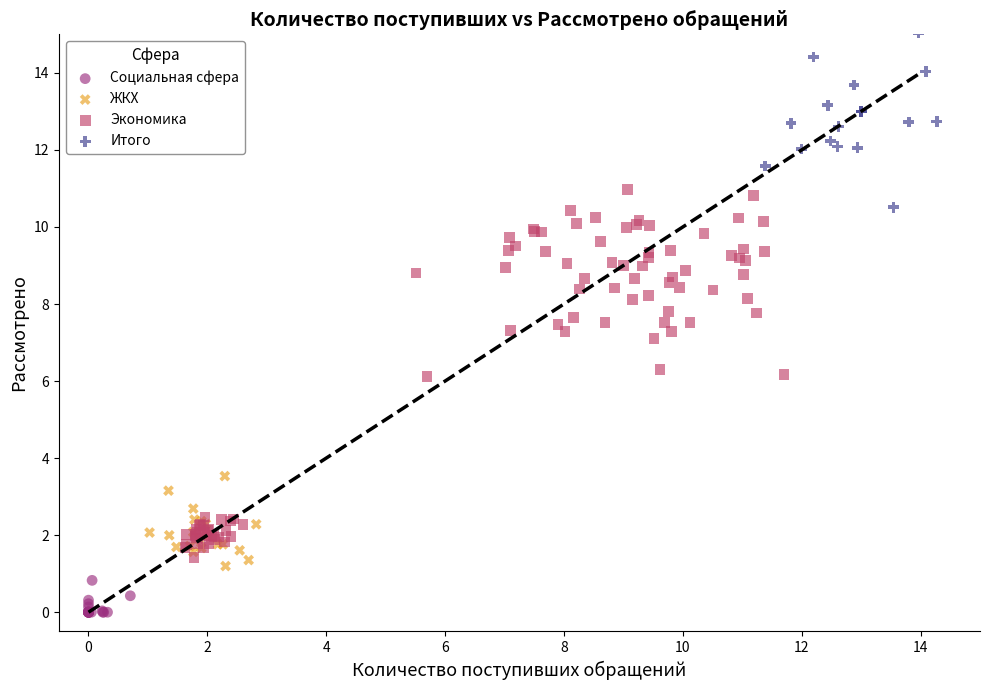

Which series reaches the minimum Y coordinate?

Социальная сфера